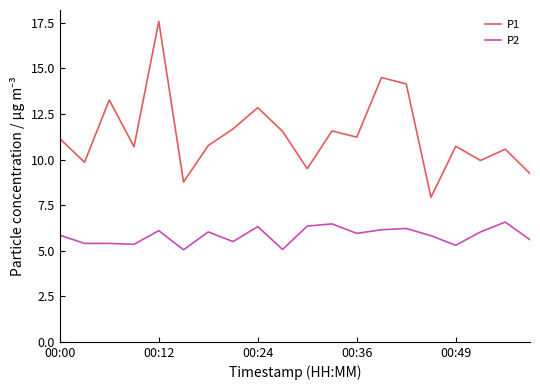

True or false: P2 and P1 cross at least once.

False